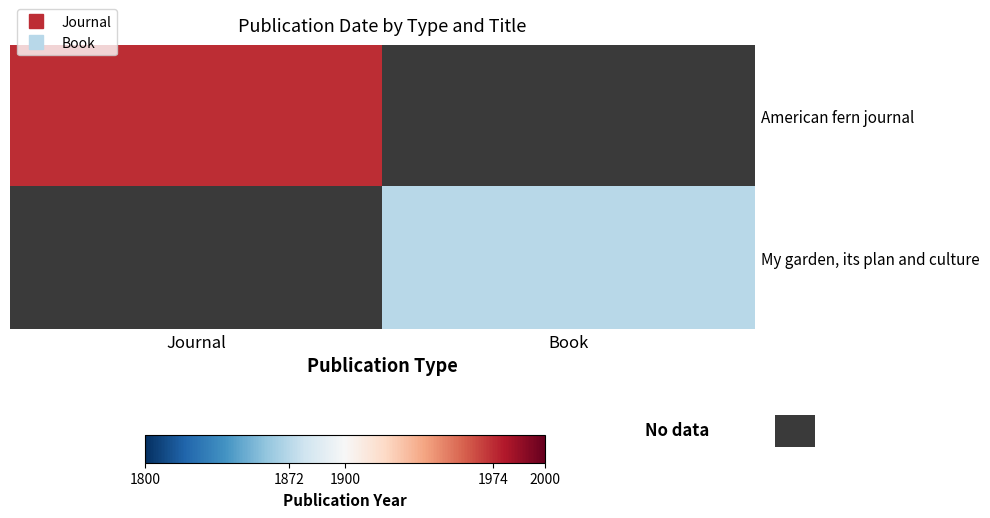

Which category has the lowest value across all series?

Book